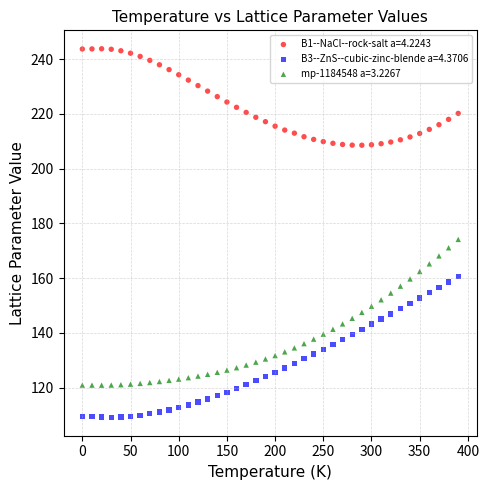

Across all data points, what is the range of X values (max minus min)?

390.0